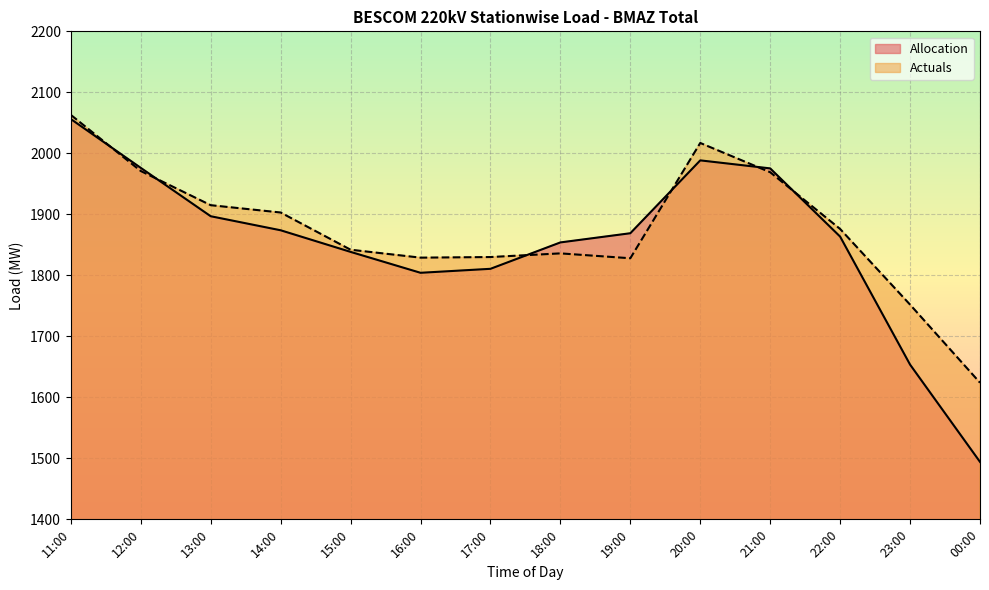

Which series changed the most between 18:00 and 19:00?

Allocation